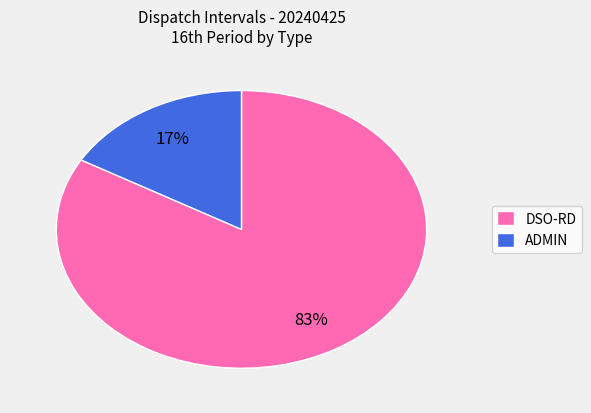

What is the ratio of the value at ADMIN to the value at DSO-RD?

0.2